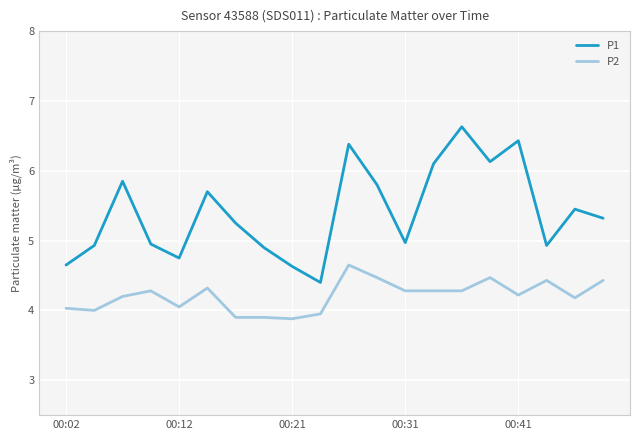

Which series has the largest range (max minus min)?

P1